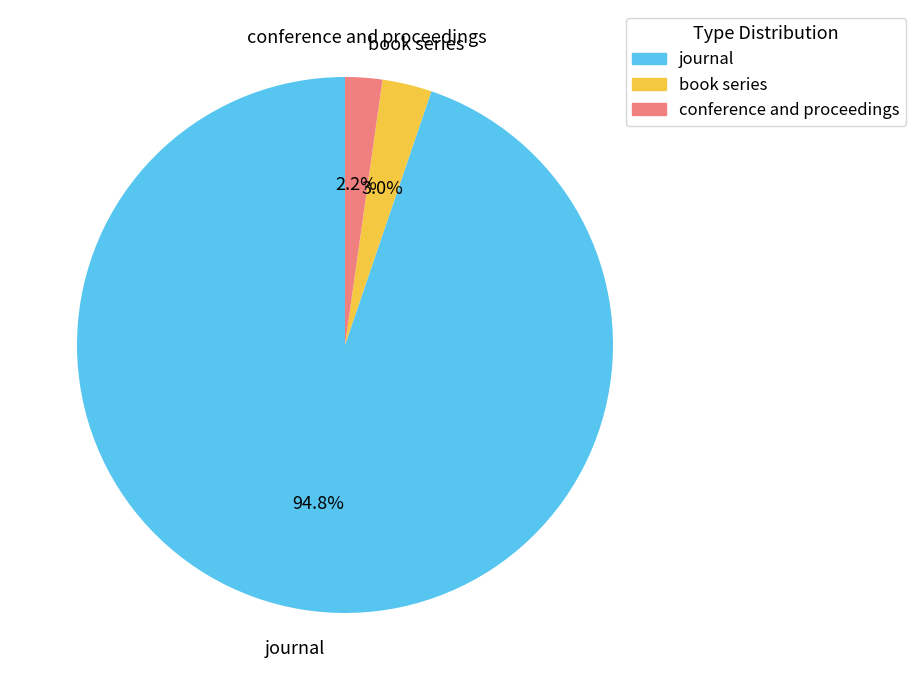

Which slice is the largest?

journal